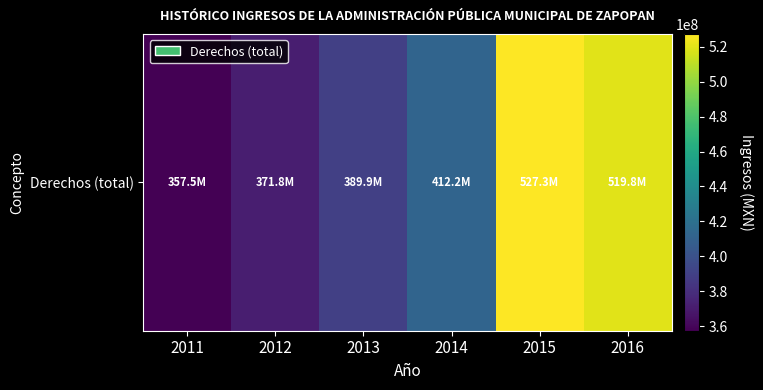

Is it true that the value at 2013 is 389867506.0?

True